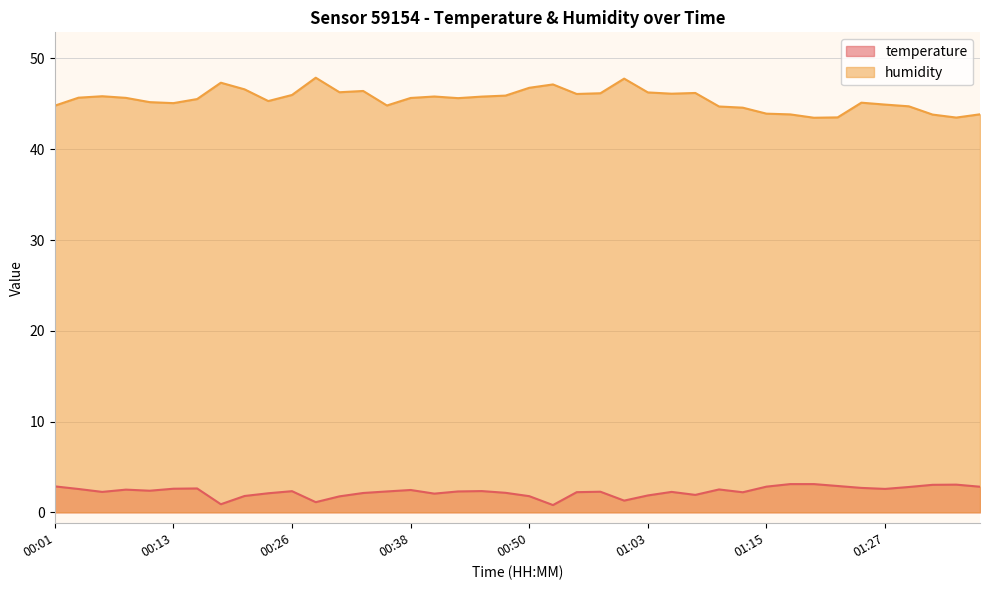

Rank the series by their average value, from lowest to highest.

temperature, humidity